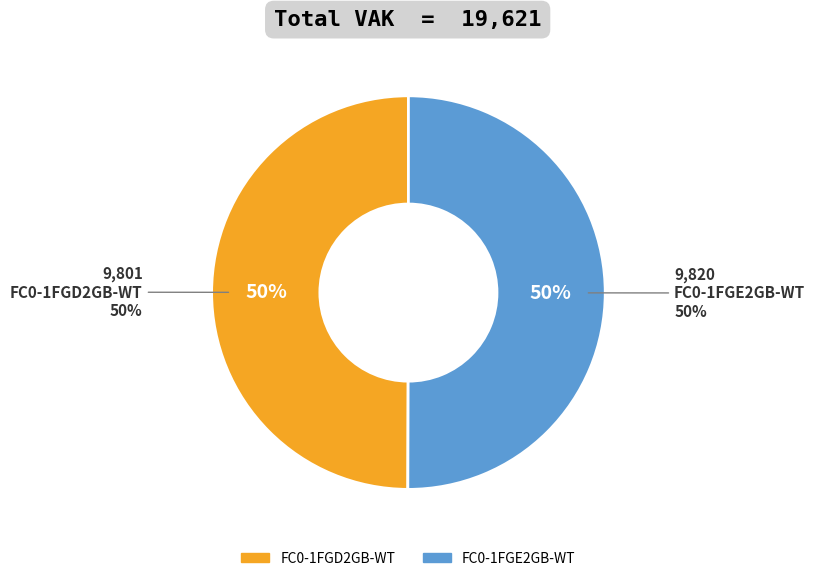

True or false: FC0-1FGE2GB-WT accounts for 50% of the total.

True